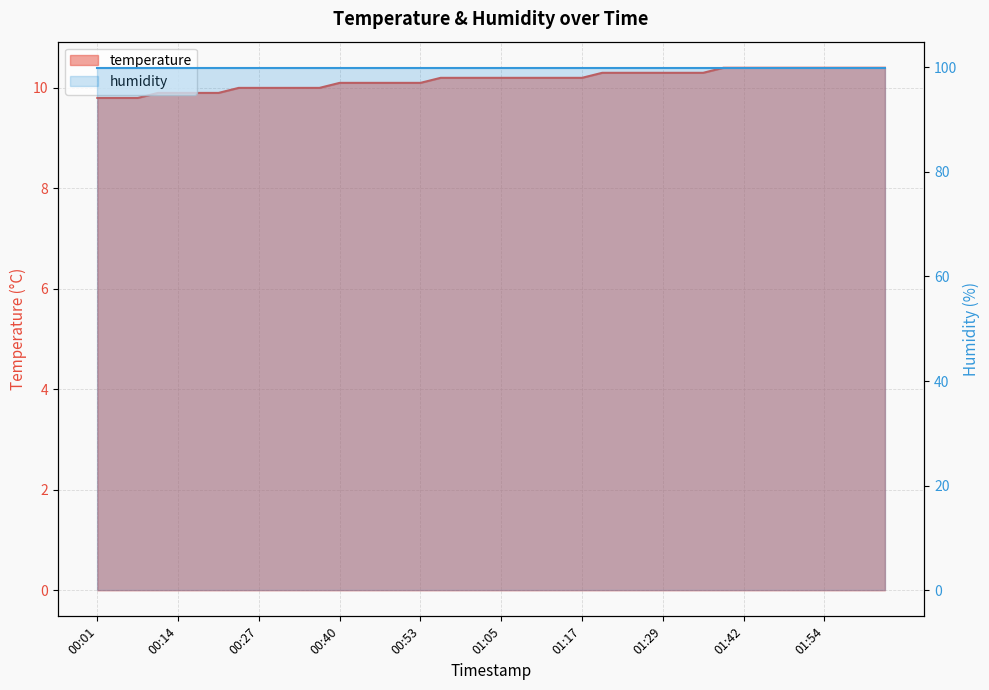

Rank the categories by value from lowest to highest.

00:01, 00:04, 00:07, 00:11, 00:14, 00:17, 00:20, 00:23, 00:27, 00:30, 00:33, 00:37, 00:40, 00:44, 00:47, 00:50, 00:53, 00:56, 00:59, 01:02, 01:05, 01:08, 01:11, 01:14, 01:17, 01:20, 01:23, 01:26, 01:29, 01:32, 01:36, 01:39, 01:42, 01:45, 01:48, 01:51, 01:54, 01:57, 02:00, 02:03